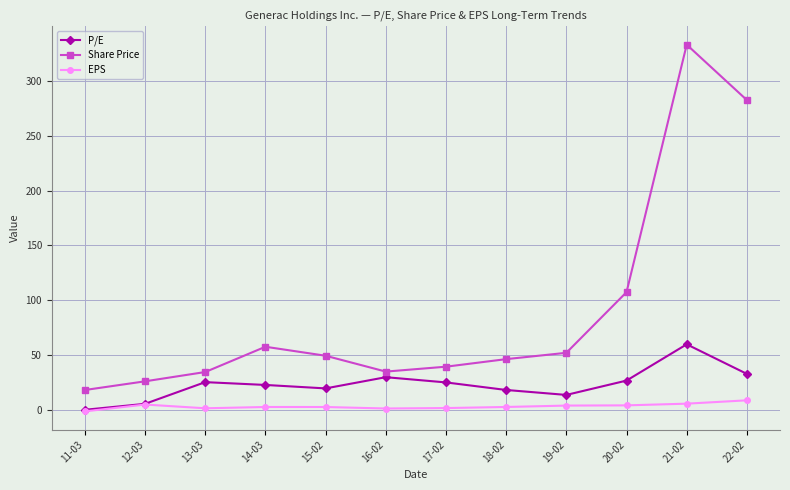

Is this an area chart (filled region under the line)?

No